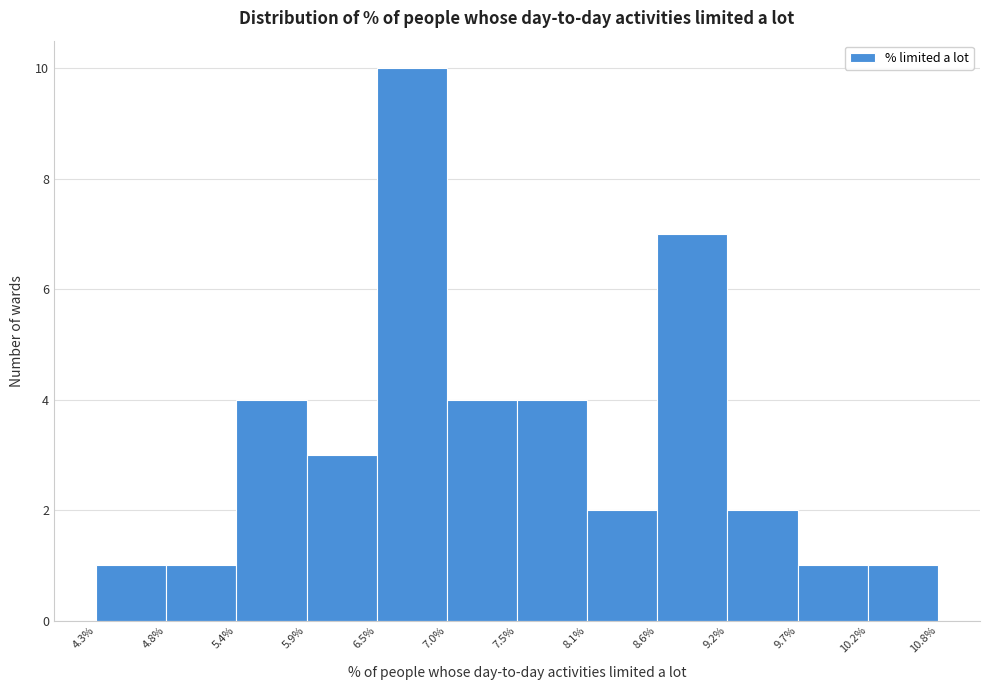

What is the height of the bar covering 10.2% to 10.8% on the x-axis? The values are not printed on the chart, so give them approximately, as read against the axis.

1